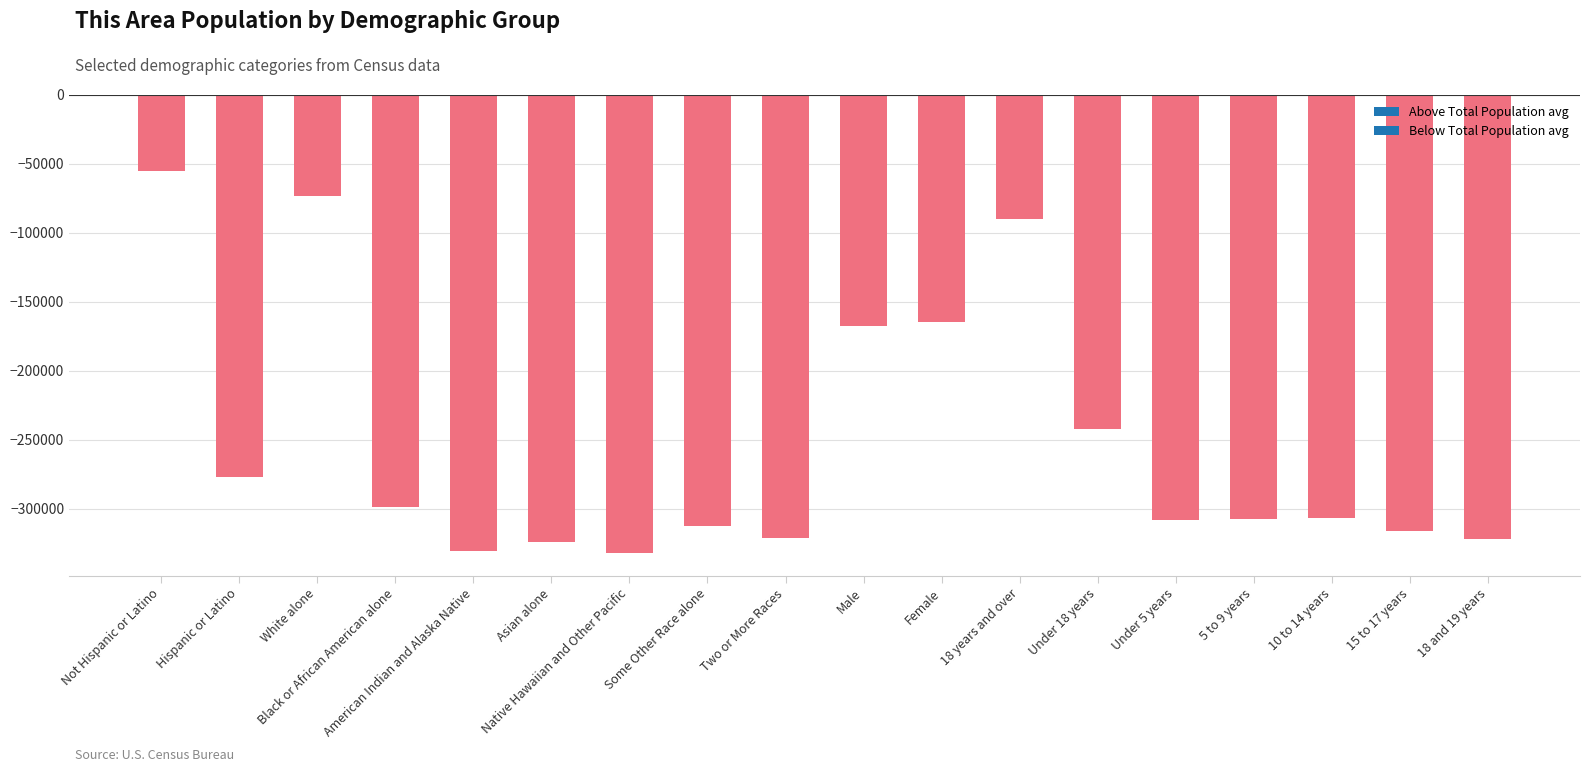

What is the value of the 17th bar from the left?

-316195